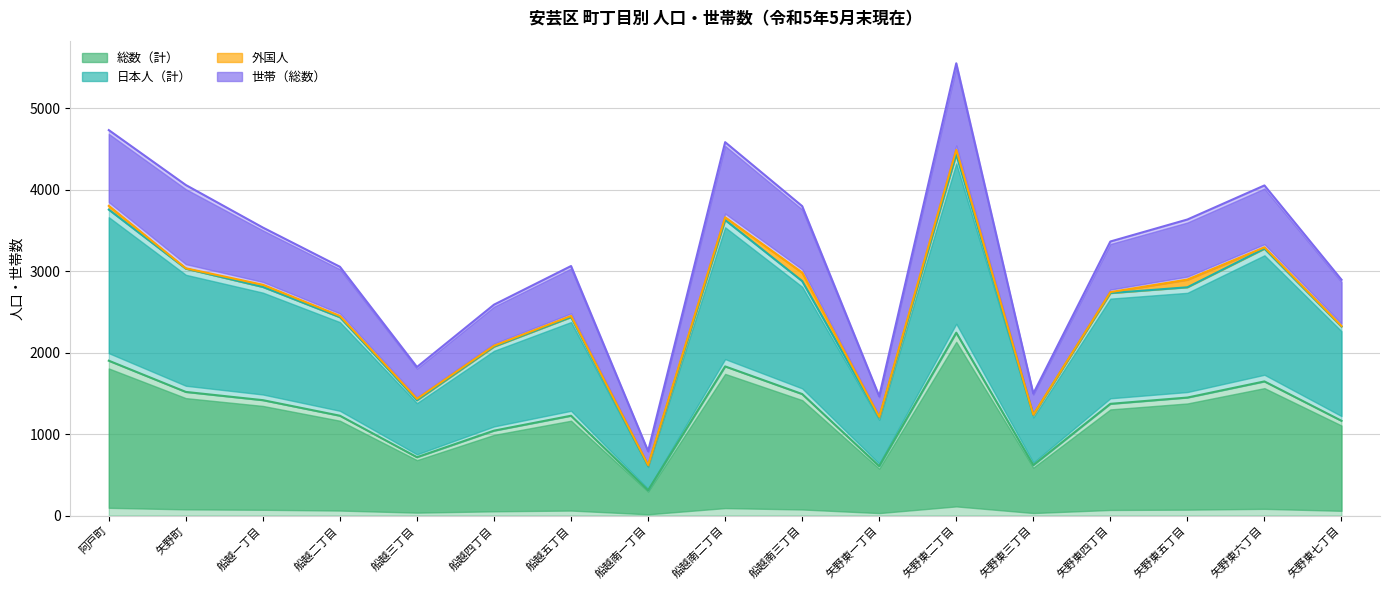

What is the value of the 総数（計） point at the 16th from the left?

1646